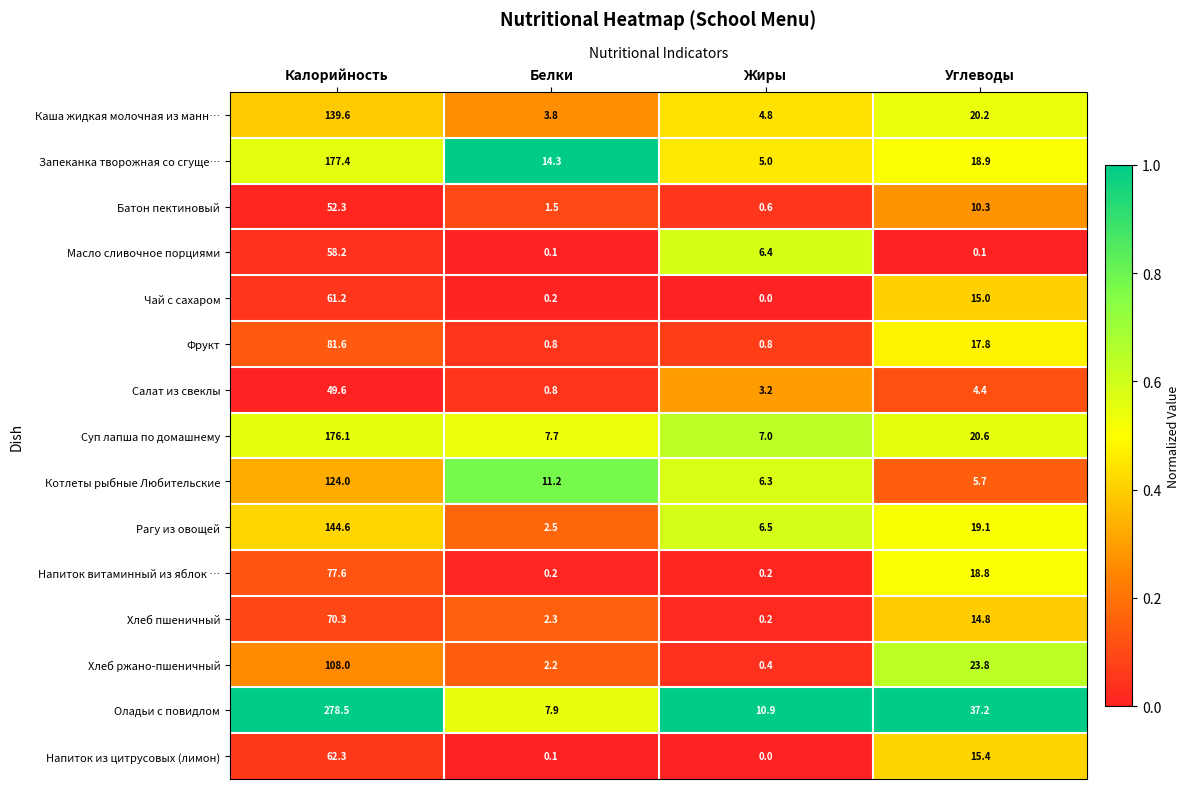

Rank the series by their maximum value, from lowest to highest.

Салат из свеклы, Батон пектиновый, Масло сливочное порциями, Чай с сахаром, Напиток из цитрусовых (лимон), Хлеб пшеничный, Напиток витаминный из яблок …, Фрукт, Хлеб ржано-пшеничный, Котлеты рыбные Любительские, Каша жидкая молочная из манн…, Рагу из овощей, Суп лапша по домашнему, Запеканка творожная со сгуще…, Оладьи с повидлом